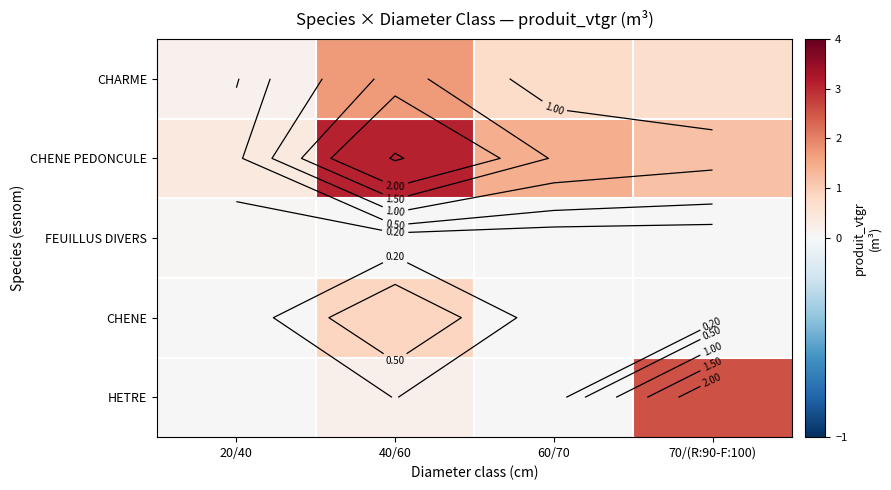

At how many categories does at least one series exceed 2?

2